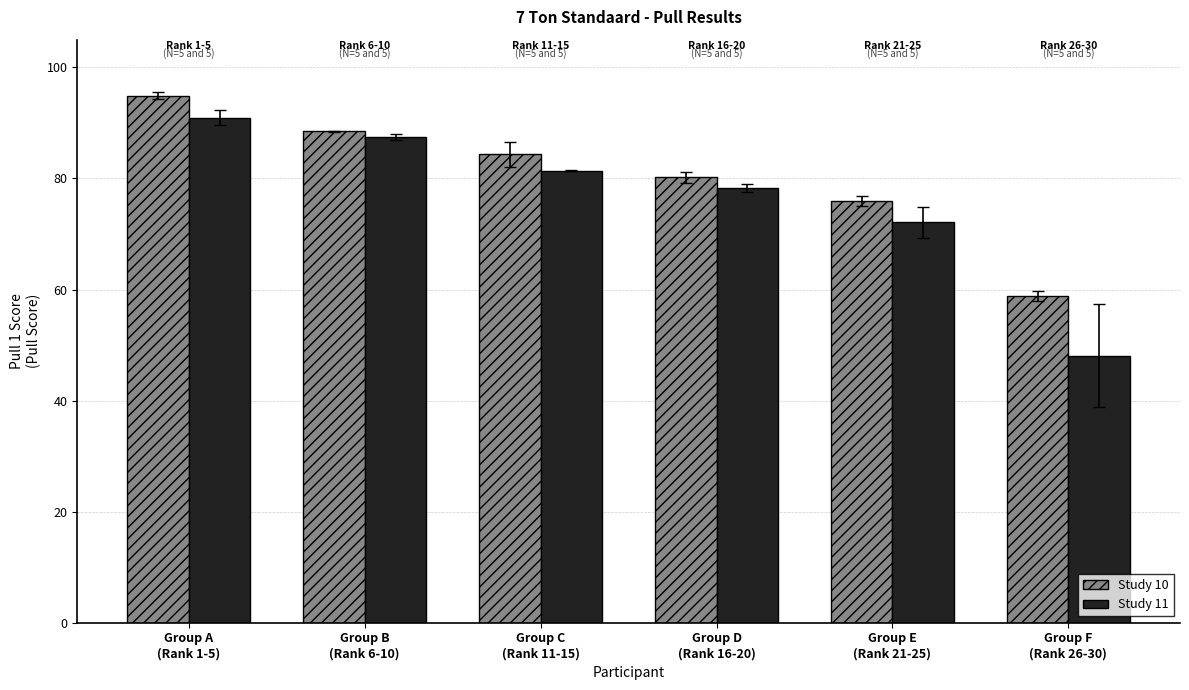

At which label does Study 10 first exceed 84?

Group A
(Rank 1-5)